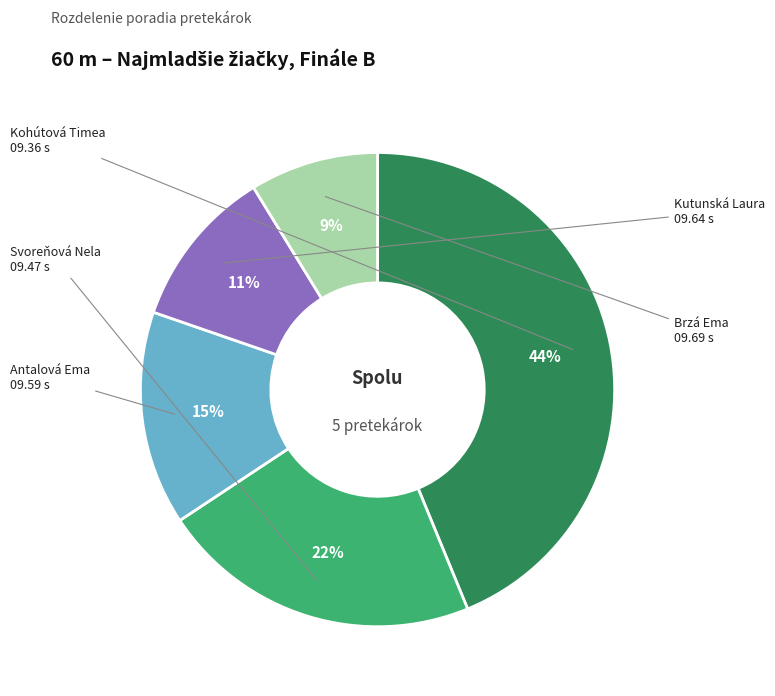

Does any single category account for the majority?

No